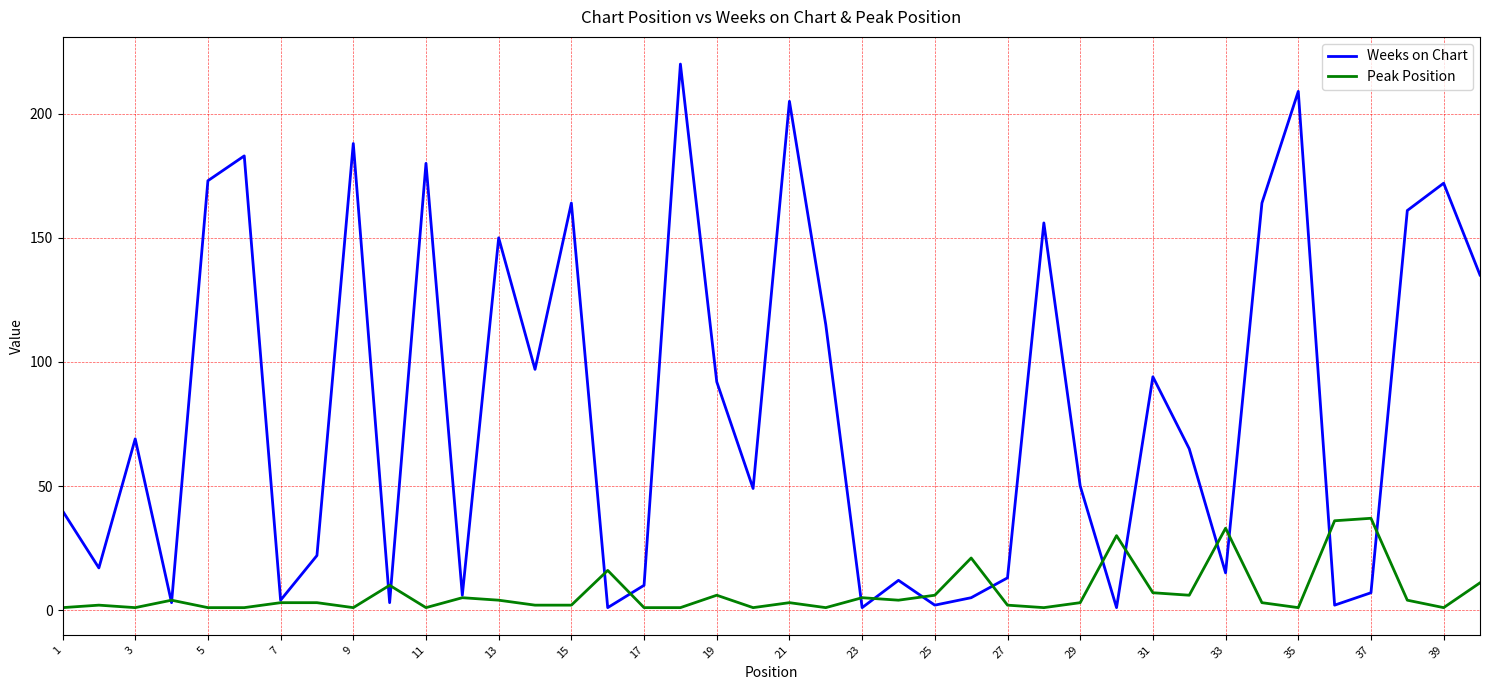

Which series has the widest spread of values?

Weeks on Chart